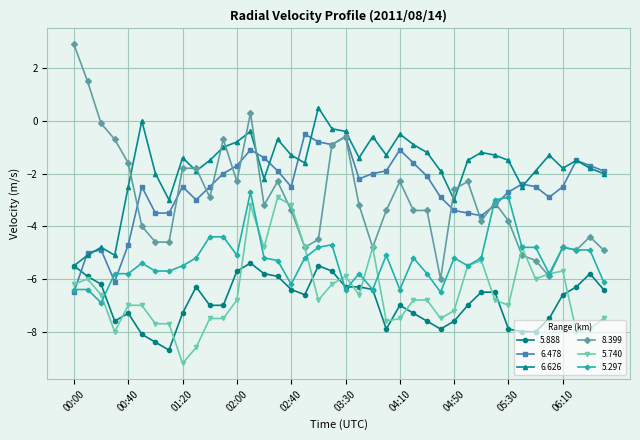

What is the value of the 5.888 point at the 23rd from the left?

-6.4